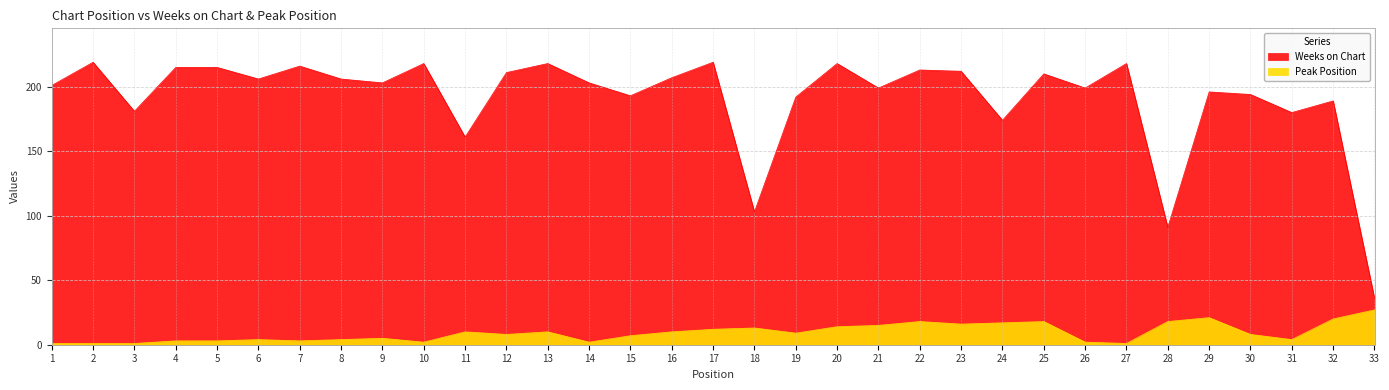

At which category is the sum across all series the highest?

20